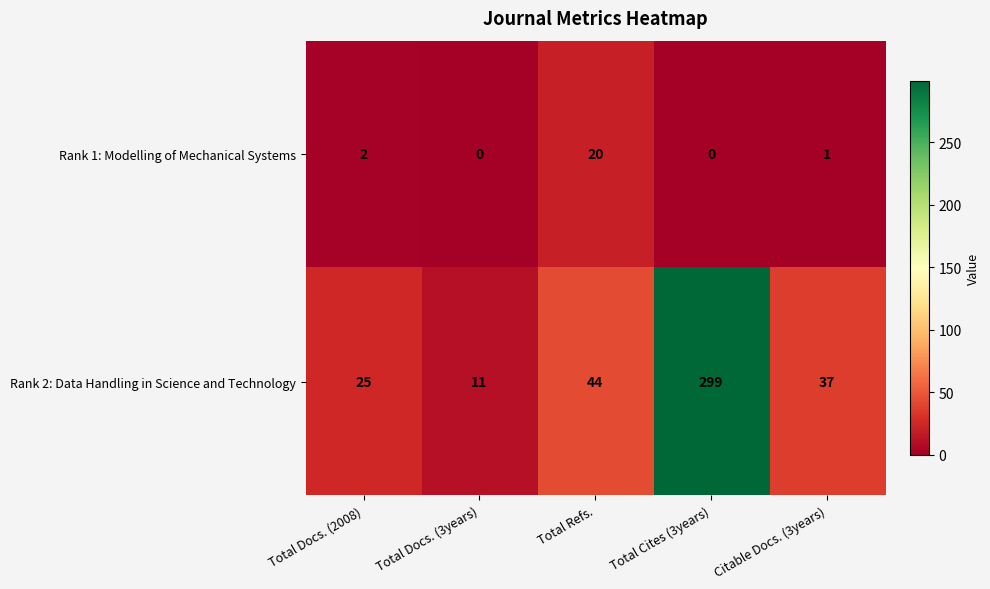

At which category is the sum across all series the highest?

Total Cites (3years)